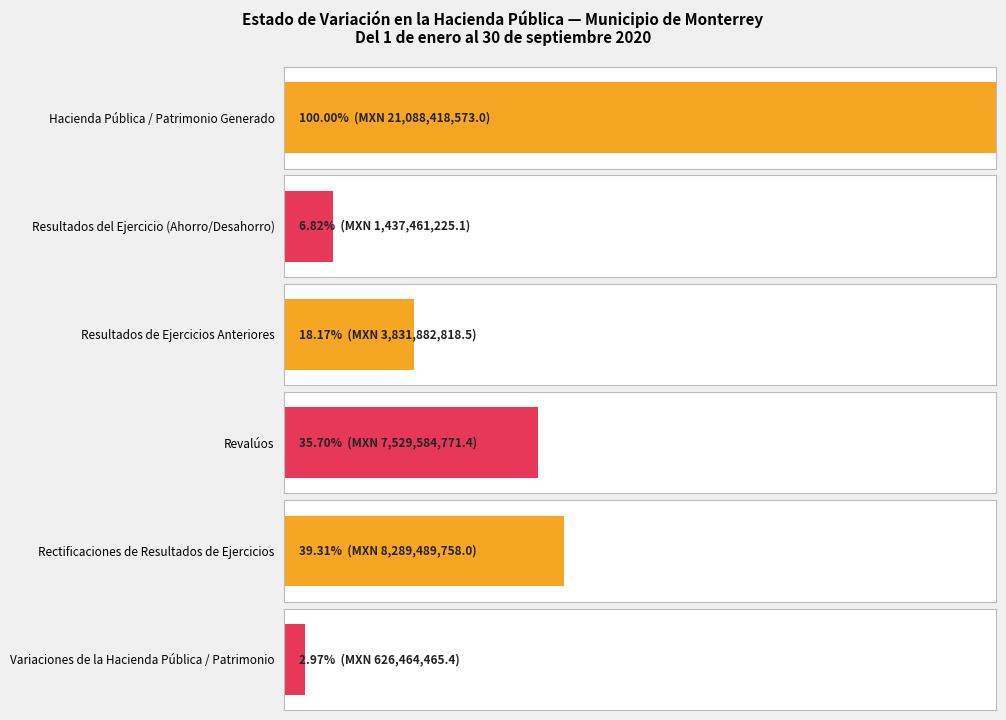

Approximately how many times larger is the value at Hacienda Pública / Patrimonio Generado compared to Resultados del Ejercicio (Ahorro/Desahorro)?

14.7